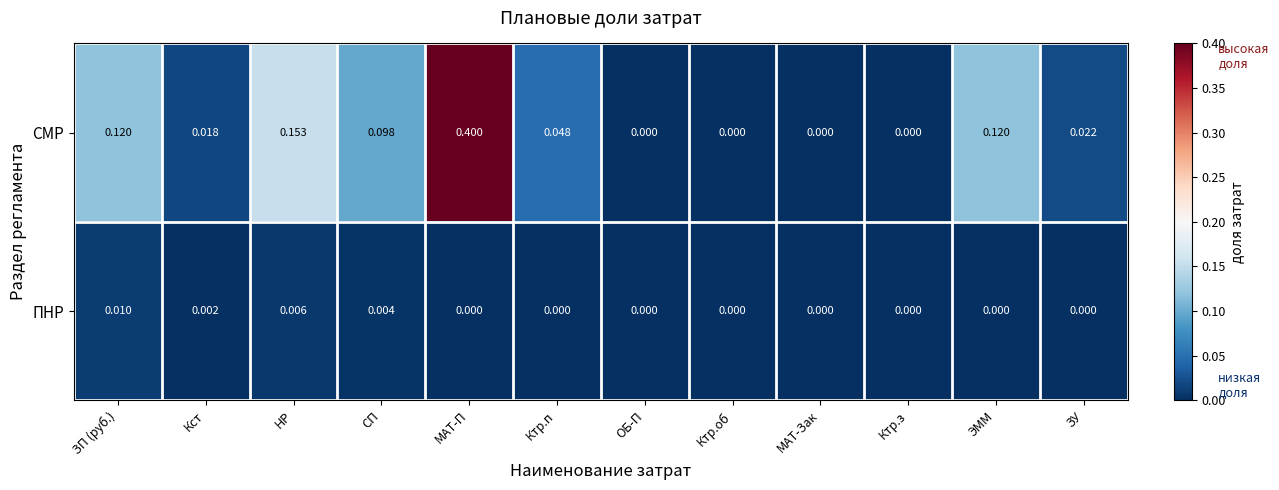

Between ЗП (руб.) and НР, which series saw the biggest shift?

СМР